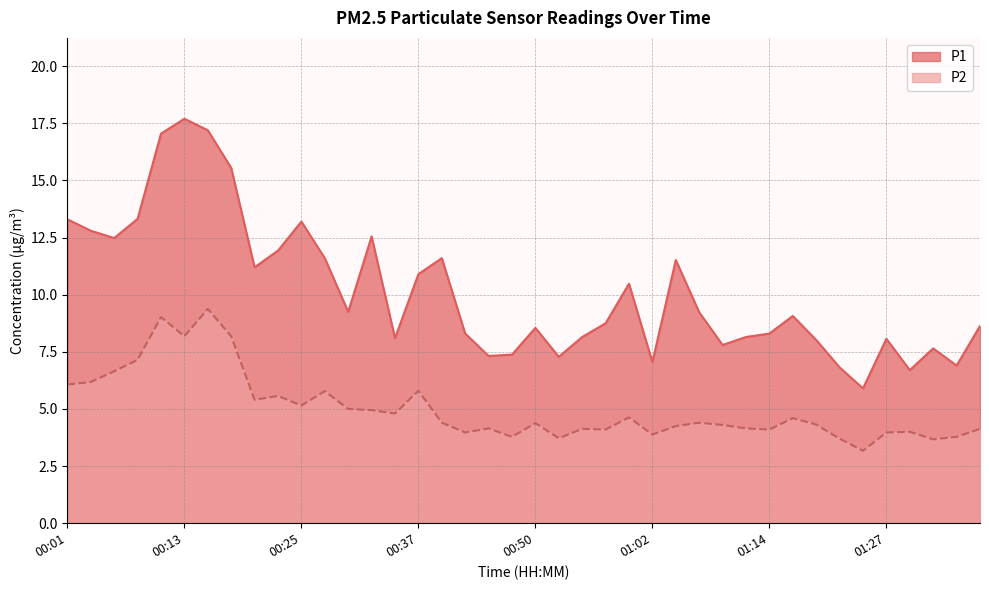

What is the difference between the maximum and minimum values in the P1 series?

11.8